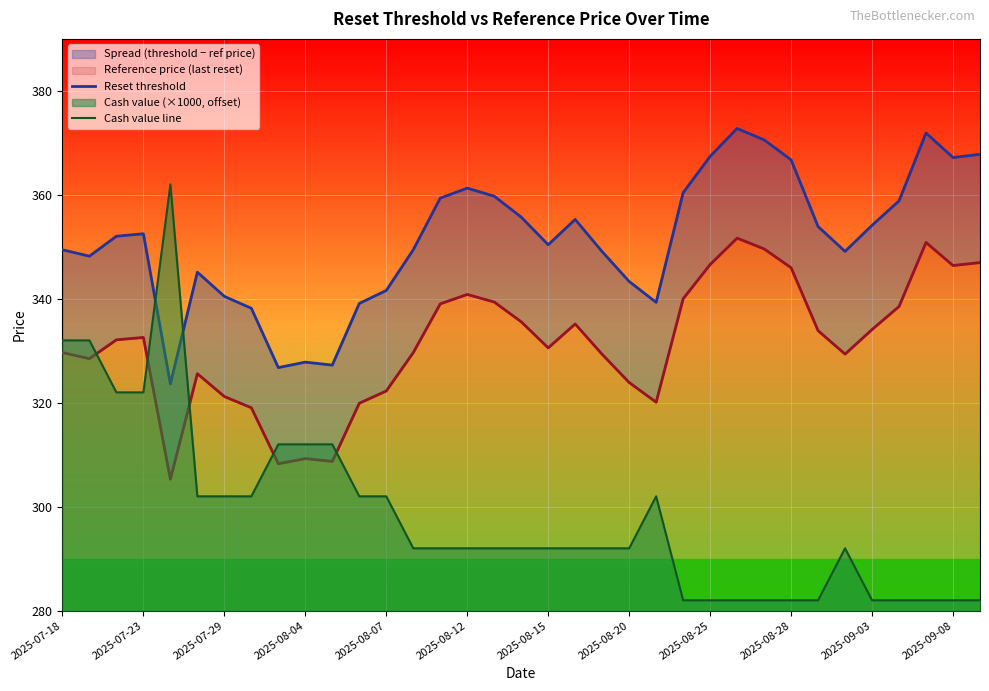

True or false: Cash value line has a value of 476 at 2025-08-20.

False